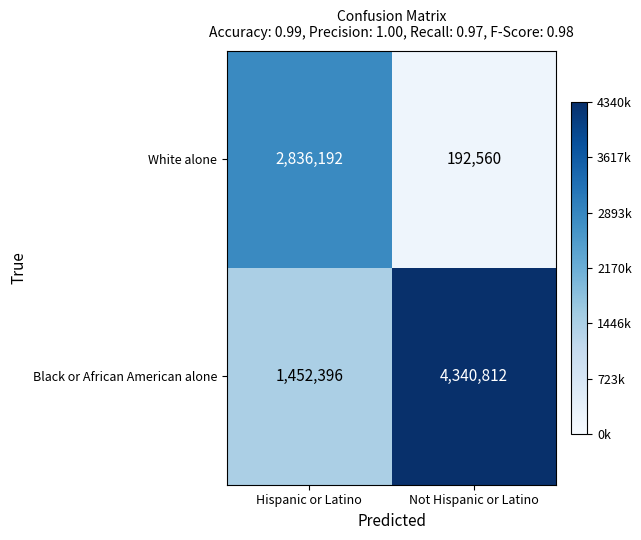

At which category does the chart reach its peak across all series?

Not Hispanic or Latino